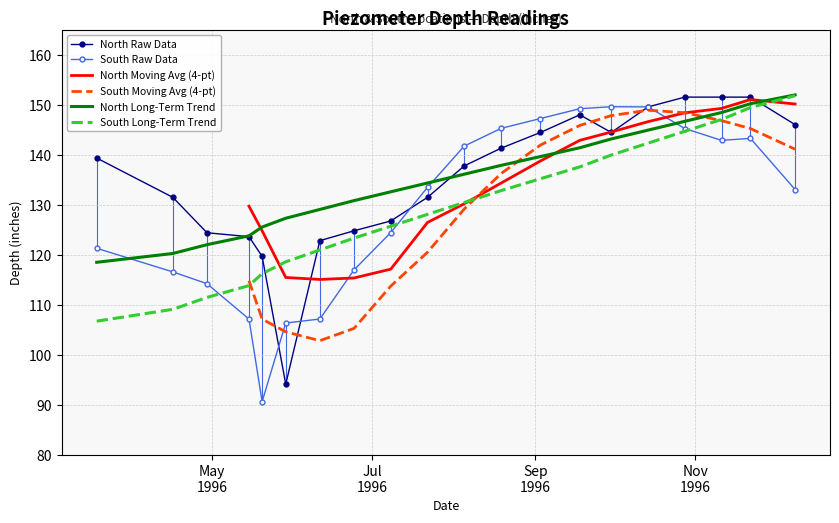

What is the maximum value for South Raw Data?

149.7